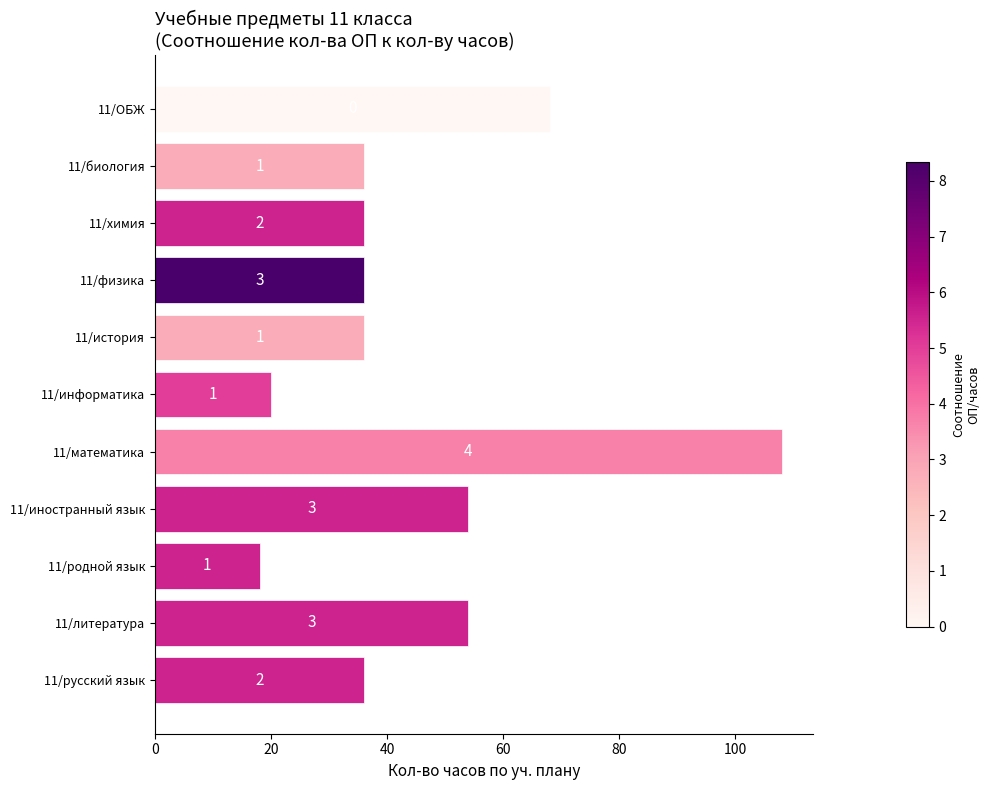

Does the chart contain any negative values?

No